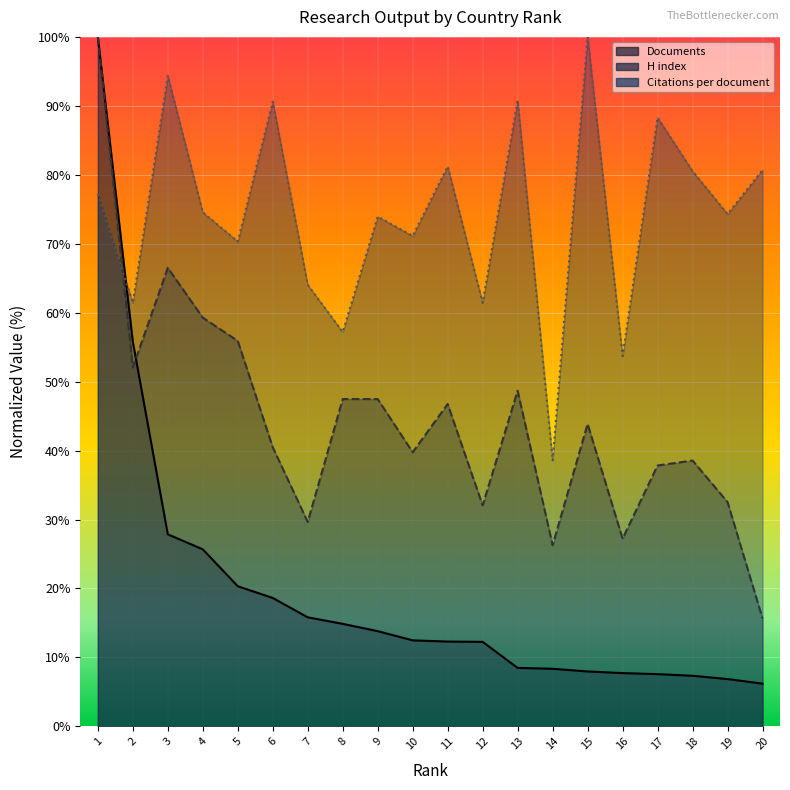

How many times do Documents and Citations per document cross each other?

1